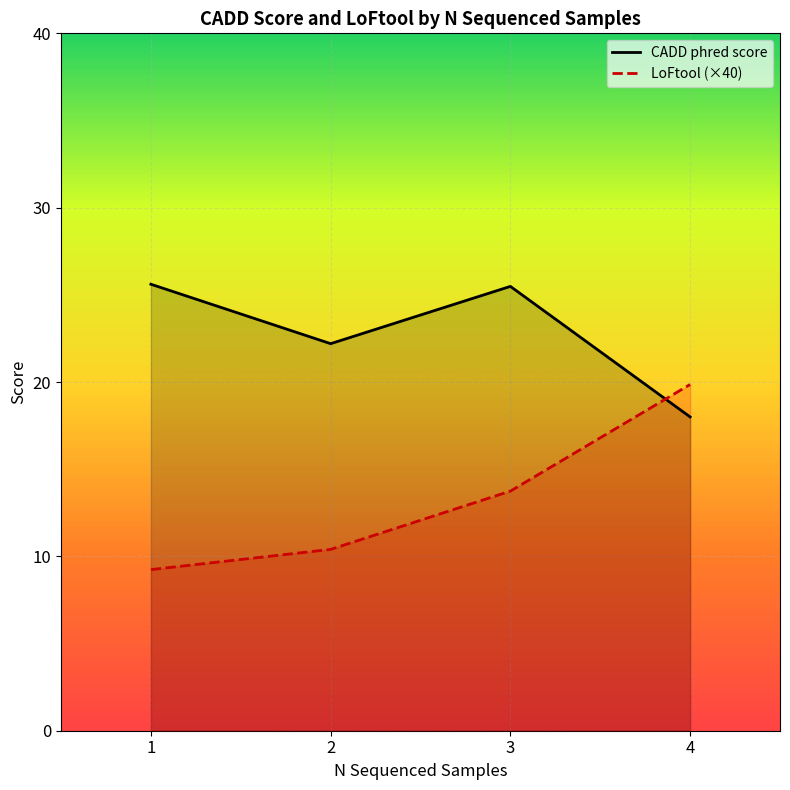

Does the chart display data point markers on the line(s)?

No